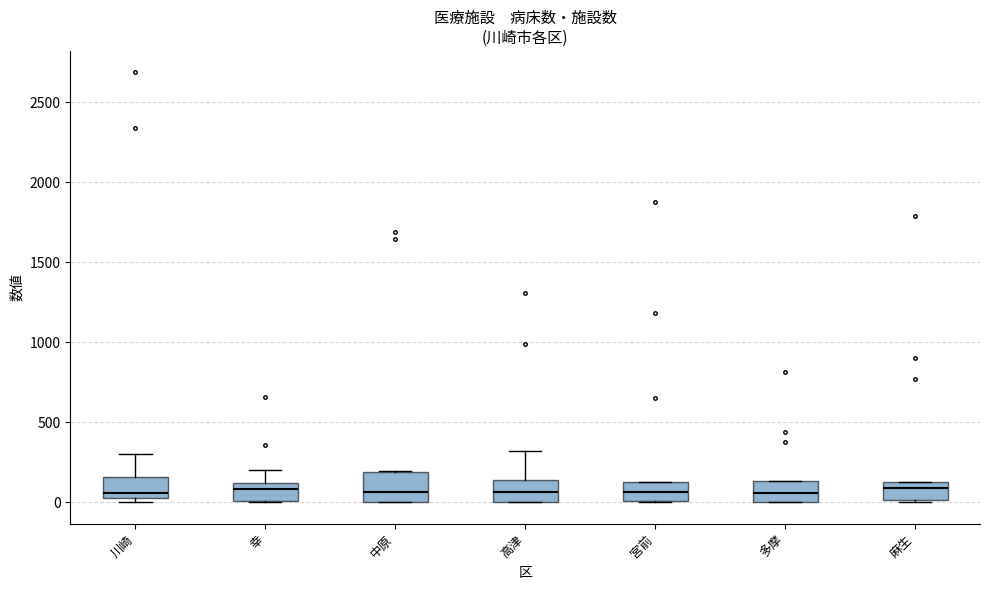

Where does the upper whisker of the box for 高津 end on the y-axis? The values are not printed on the chart, so give them approximately, as read against the axis.

300